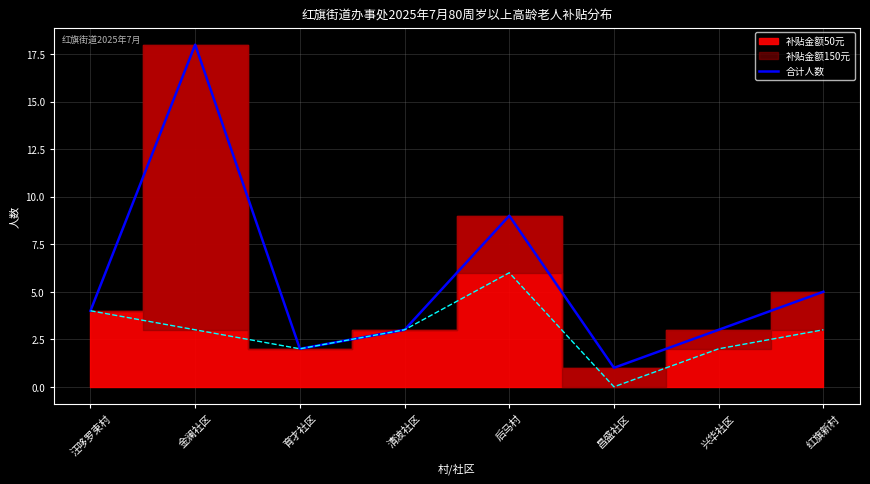

Is it true that the value at 汪哆罗束村 is 4?

True